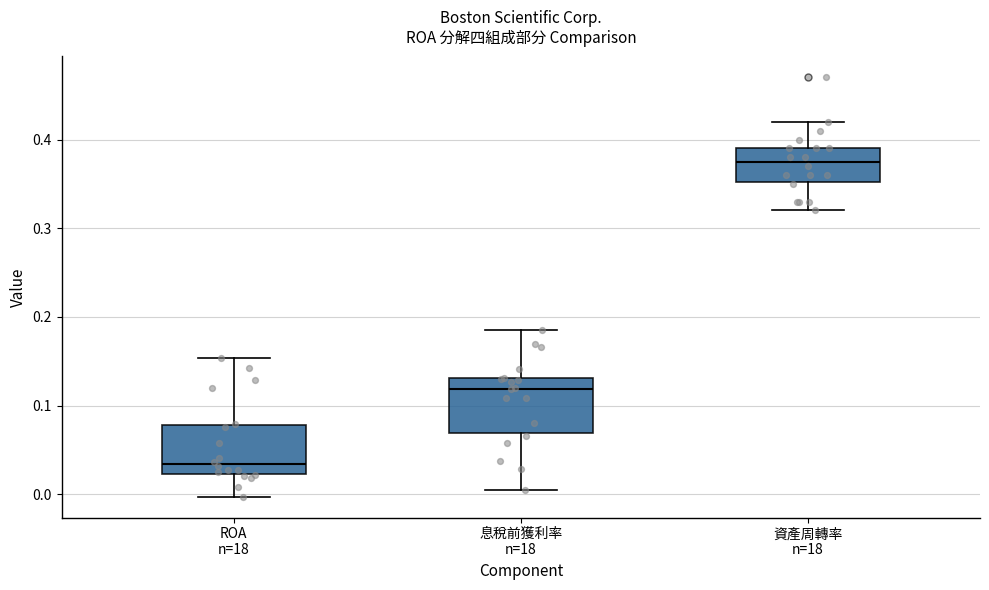

Reading left to right, transcribe this box plot: for each box, give where its median line is, the range the box spans, and where its two whiskers end, as read against the y-axis. The values are not printed on the chart, so give them approximately, as read against the axis.

ROA n=18: median 0.03, box 0.02 to 0.08, whiskers 0.00 to 0.15
息稅前獲利率 n=18: median 0.12, box 0.07 to 0.13, whiskers 0.01 to 0.19
資產周轉率 n=18: median 0.38, box 0.35 to 0.39, whiskers 0.32 to 0.42